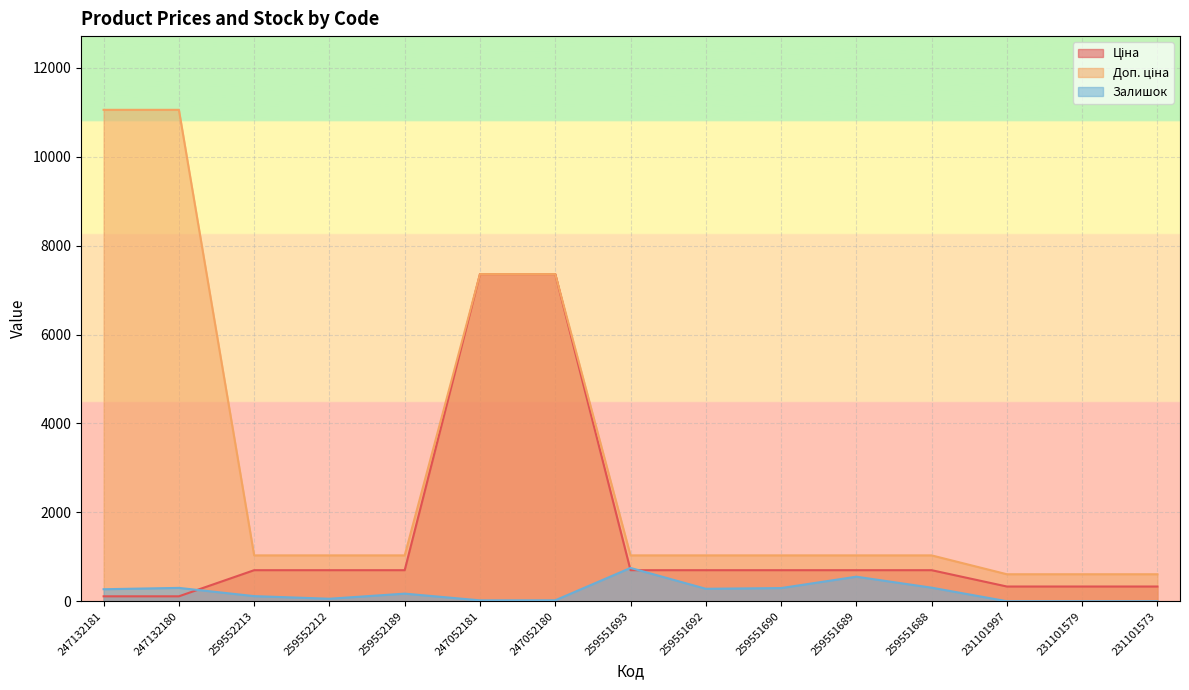

Where is the first local maximum for Залишок?

247132180